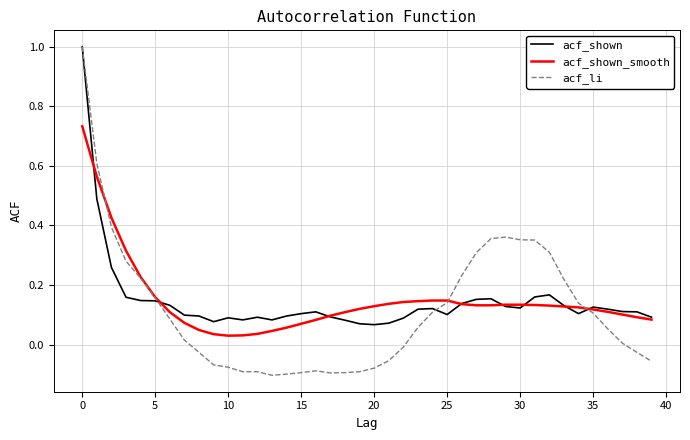

Which series has the largest range (max minus min)?

acf_li